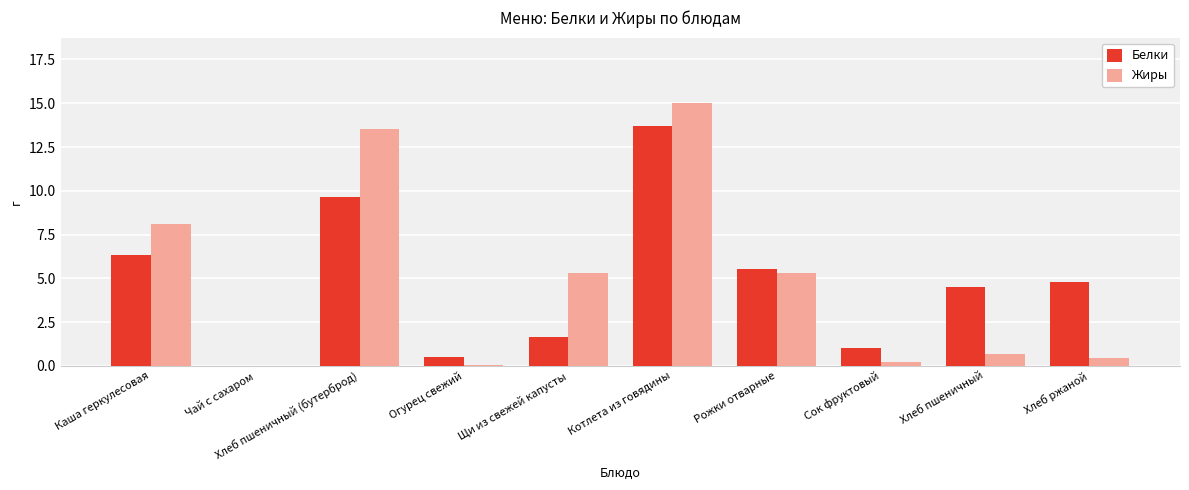

At which category is the sum across all series the highest?

Котлета из говядины